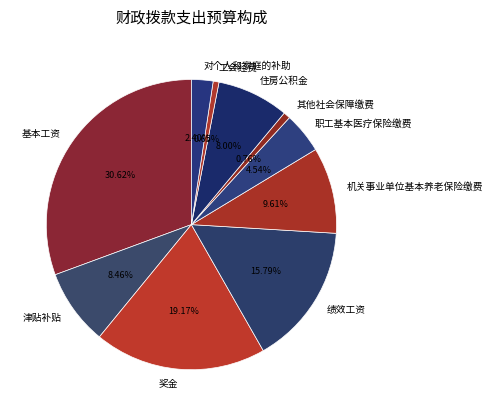

Is 工会经费 the majority of the pie?

No